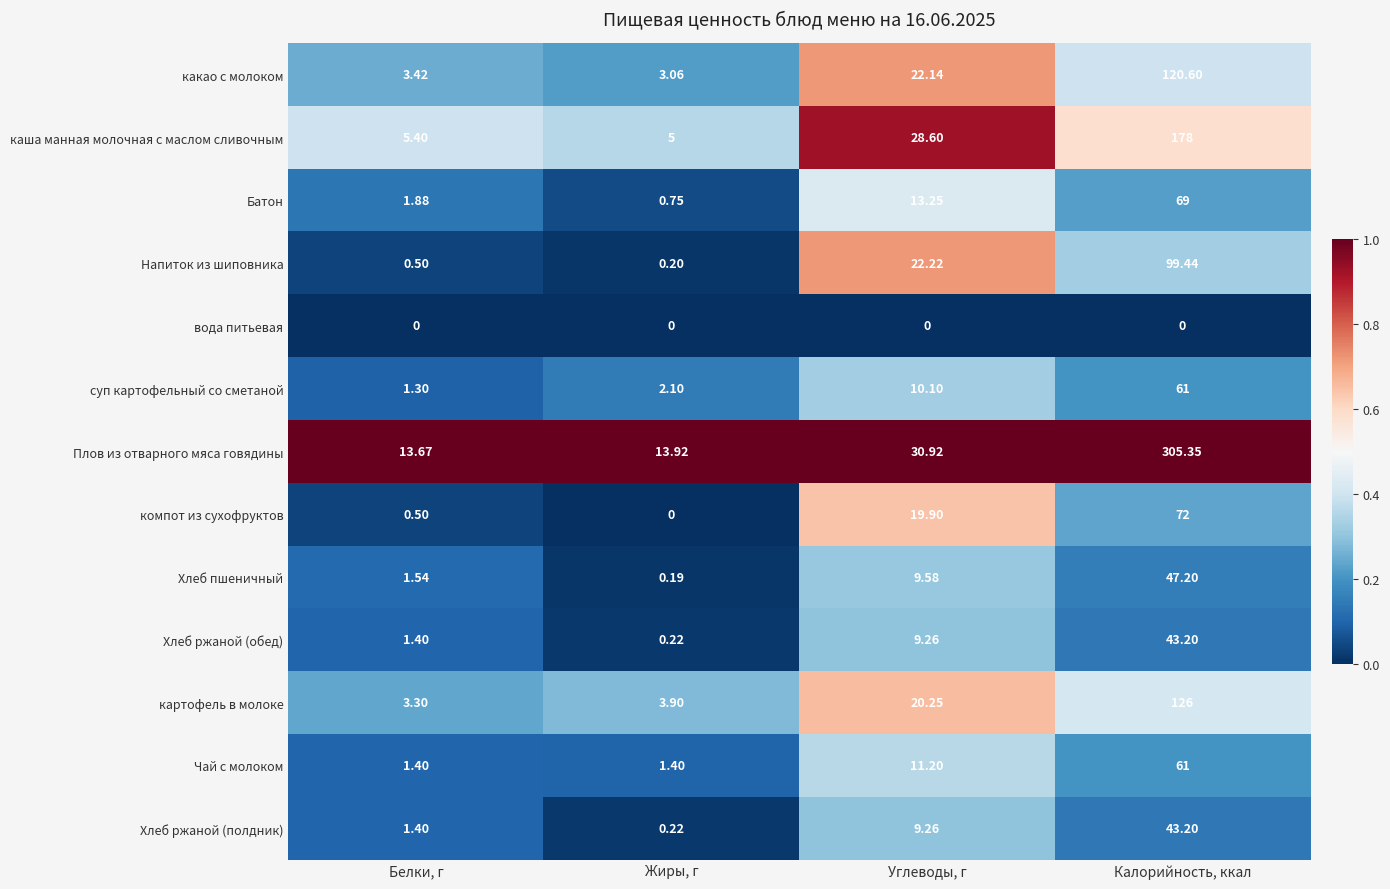

Which category has the lowest value in the Батон series?

Жиры, г